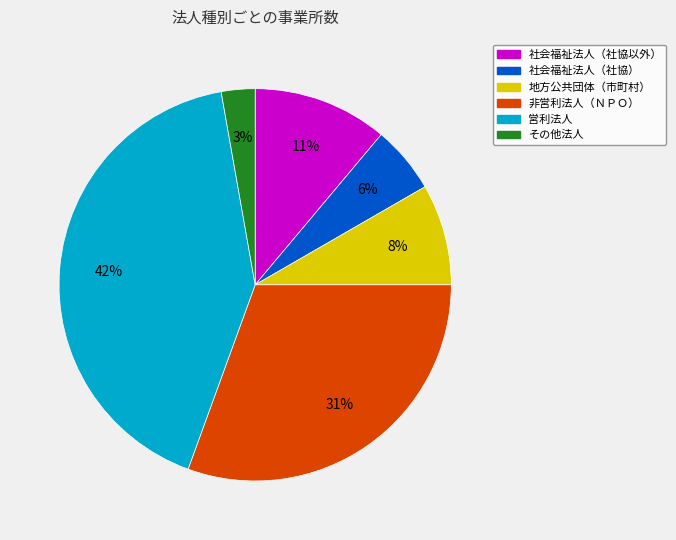

How many slices are in this pie chart?

6